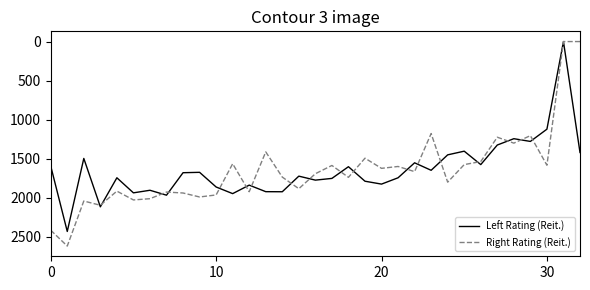

Rank the series by their maximum value, from highest to lowest.

Right Rating (Reit.), Left Rating (Reit.)